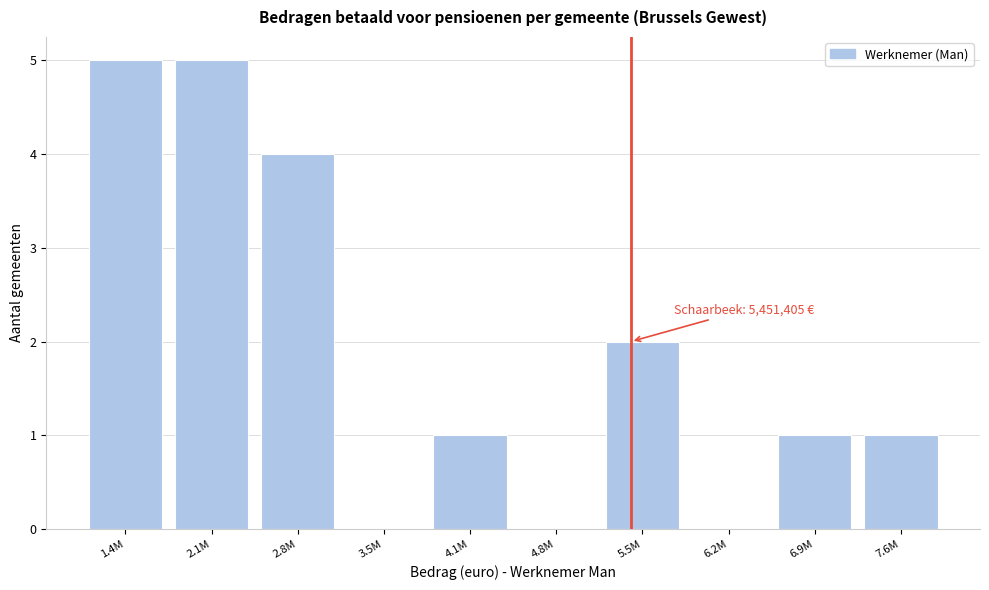

Reading left to right, what are all the values shown in this chart?

1.4M=5	2.1M=5	2.8M=4	3.5M=0	4.1M=1	4.8M=0	5.5M=2	6.2M=0	6.9M=1	7.6M=1